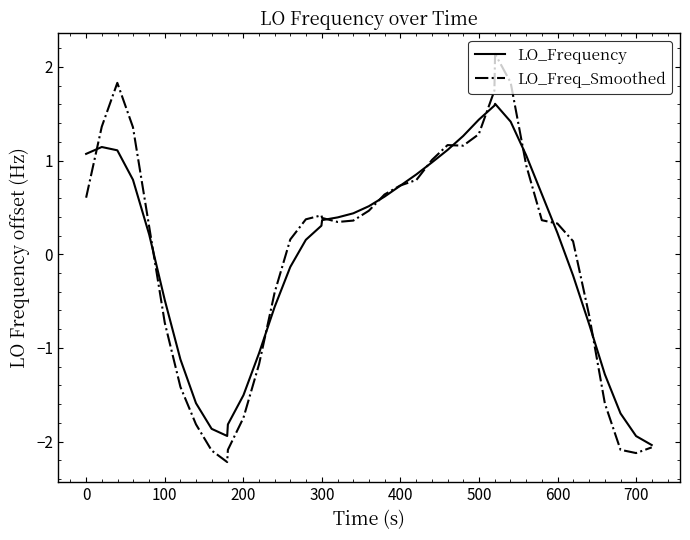

What are all the series names shown in the legend?

LO_Frequency, LO_Freq_Smoothed